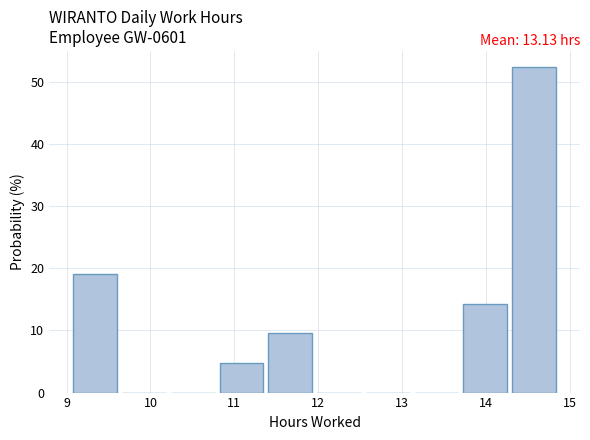

Over which range of the x-axis is the bar tallest?

14.3 to 14.9